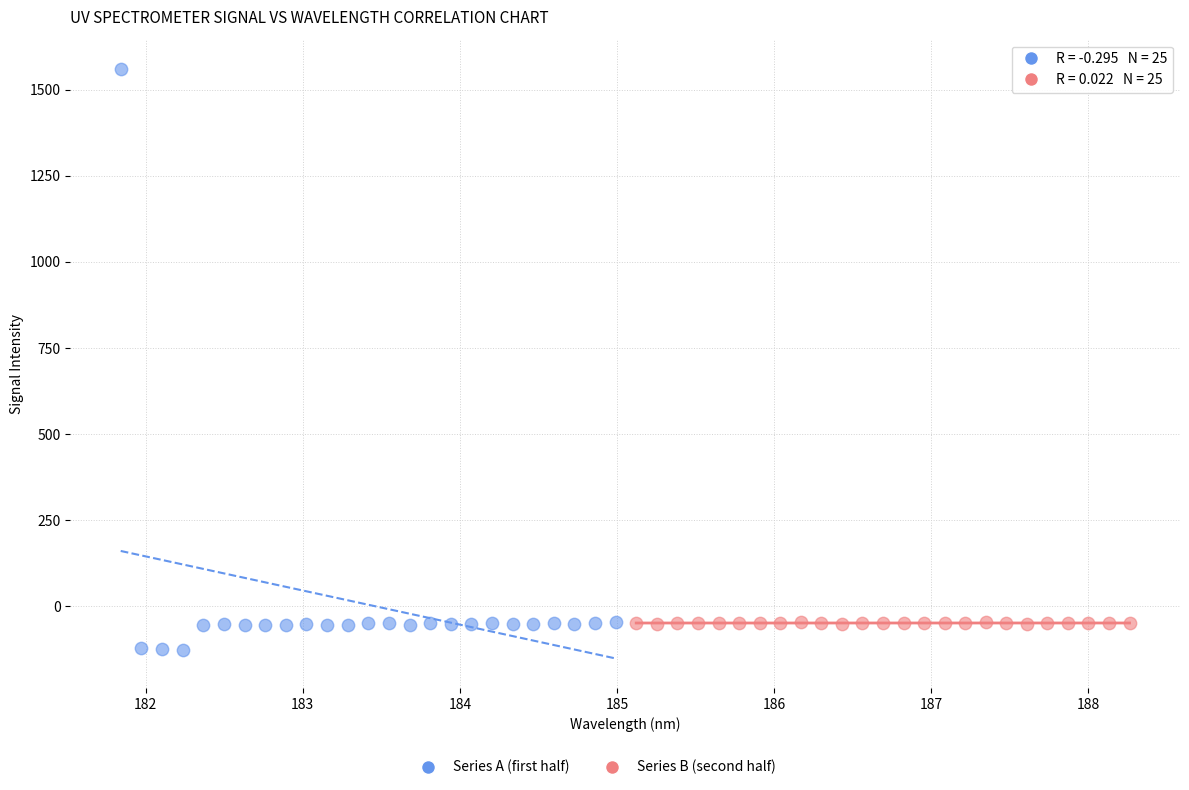

Which series reaches the maximum Y coordinate?

Series A (first half)